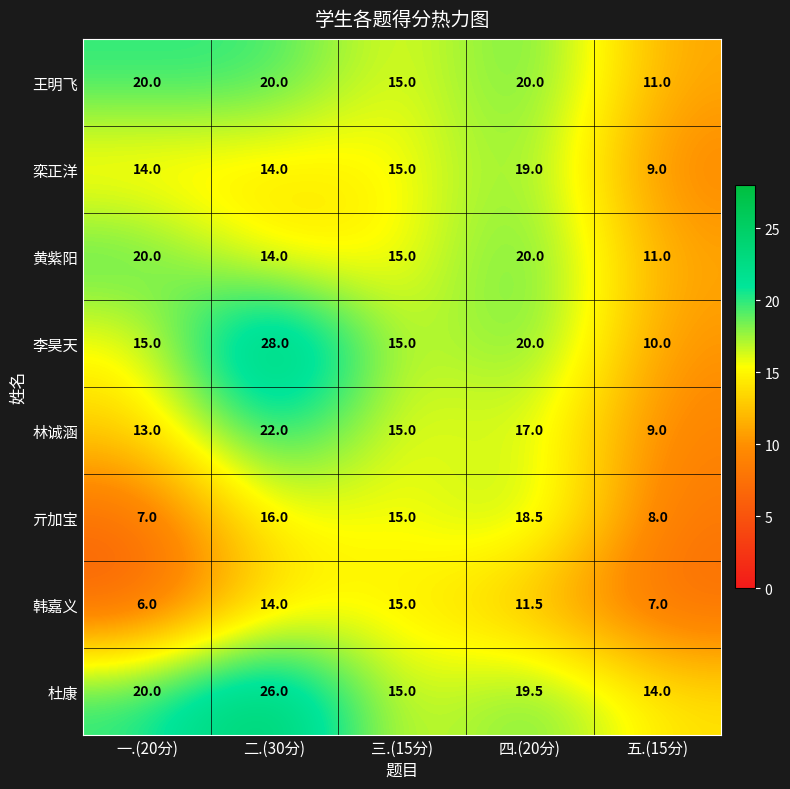

Which series has the largest total across all categories?

杜康